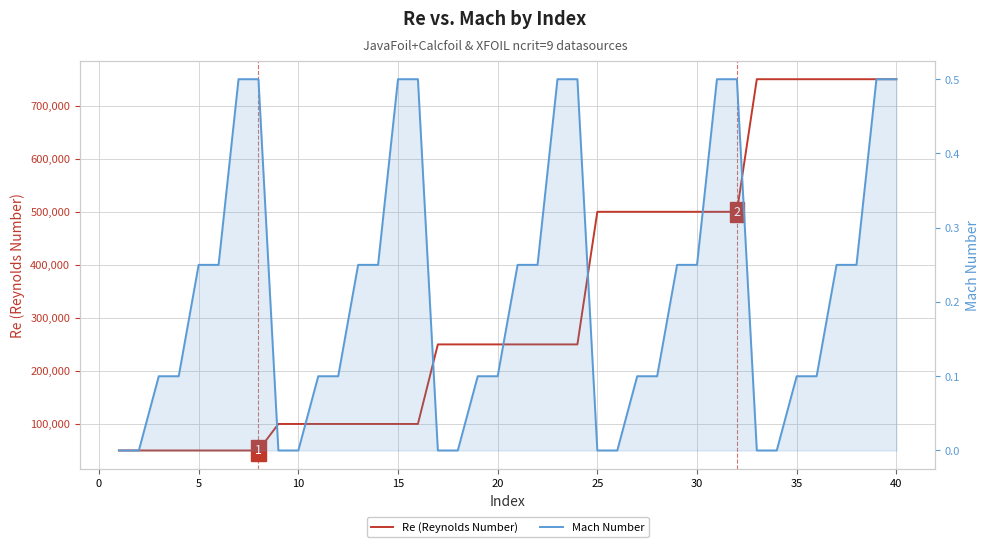

True or false: Re (Reynolds Number) and Mach Number cross at least once.

False